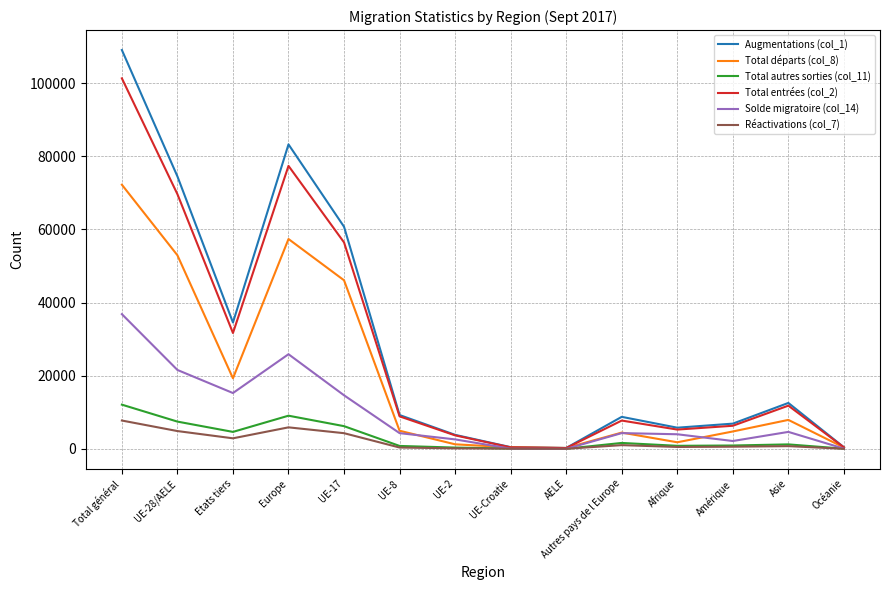

What are all the series names shown in the legend?

Augmentations (col_1), Total départs (col_8), Total autres sorties (col_11), Total entrées (col_2), Solde migratoire (col_14), Réactivations (col_7)